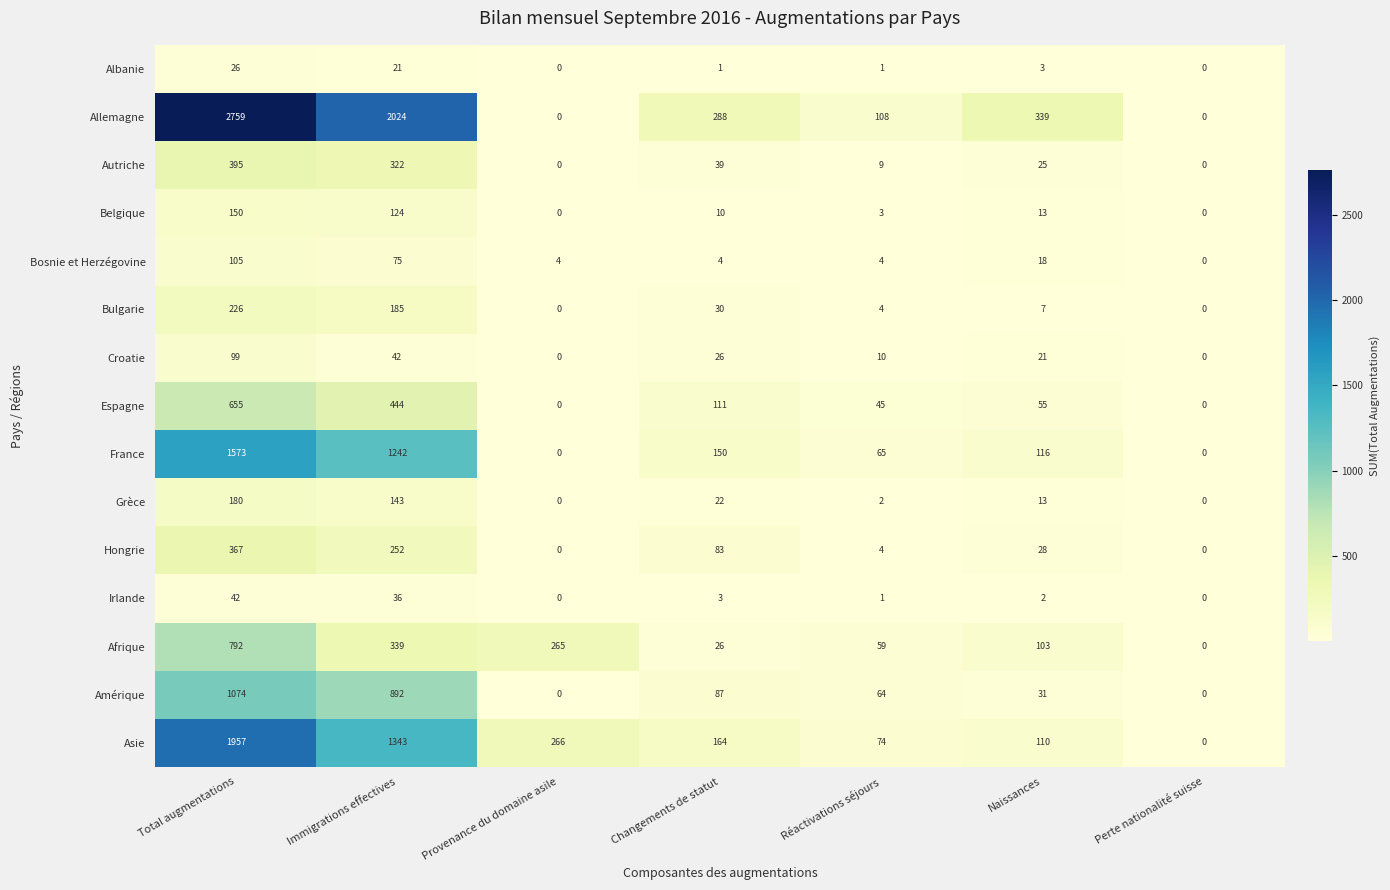

How many data points does each series have?

7